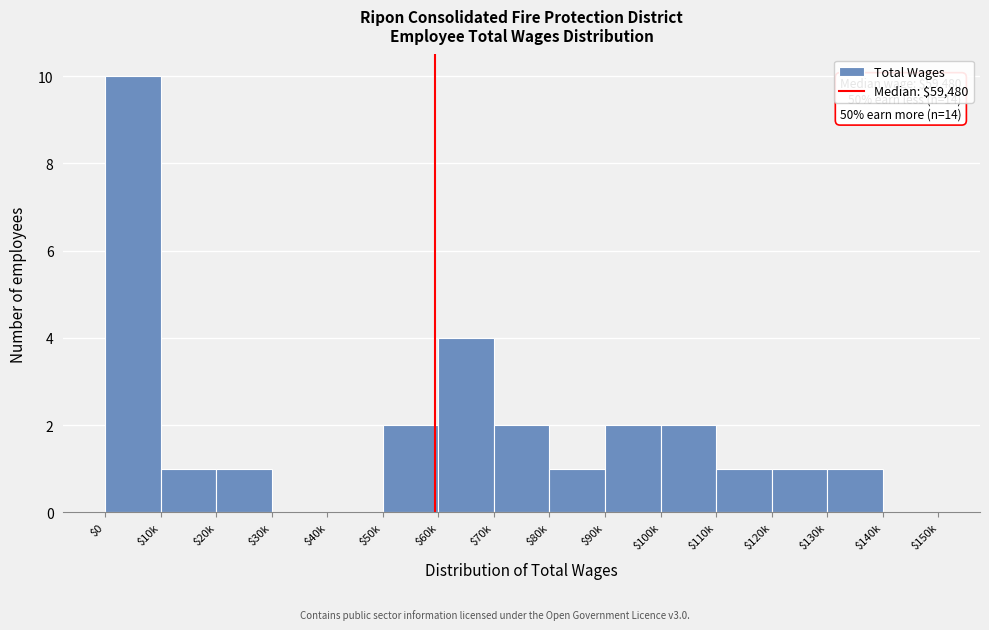

Is it true that the value at $140k is 4?

False